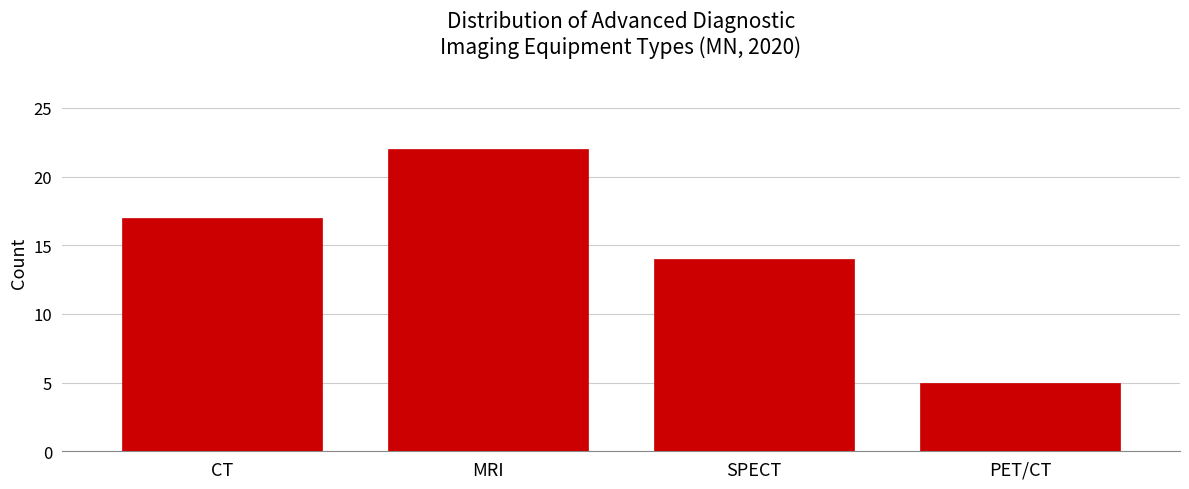

Reading left to right, what are all the values shown in this chart?

17	22	14	5